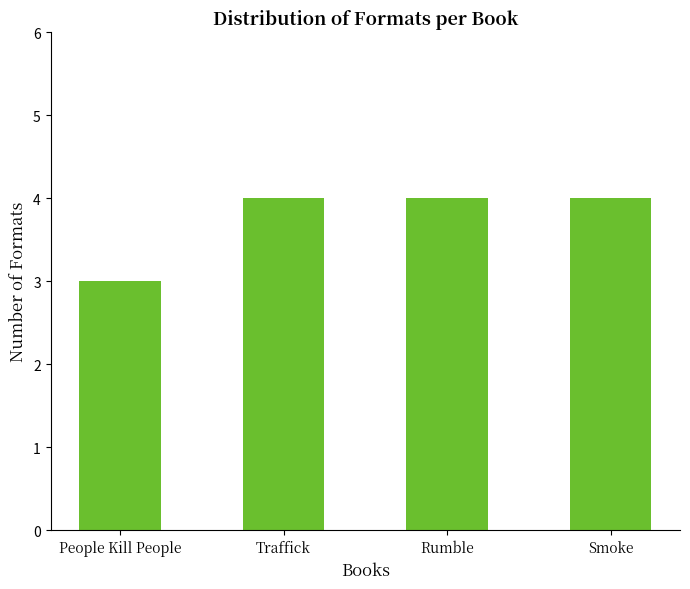

How many bars are there in total?

4